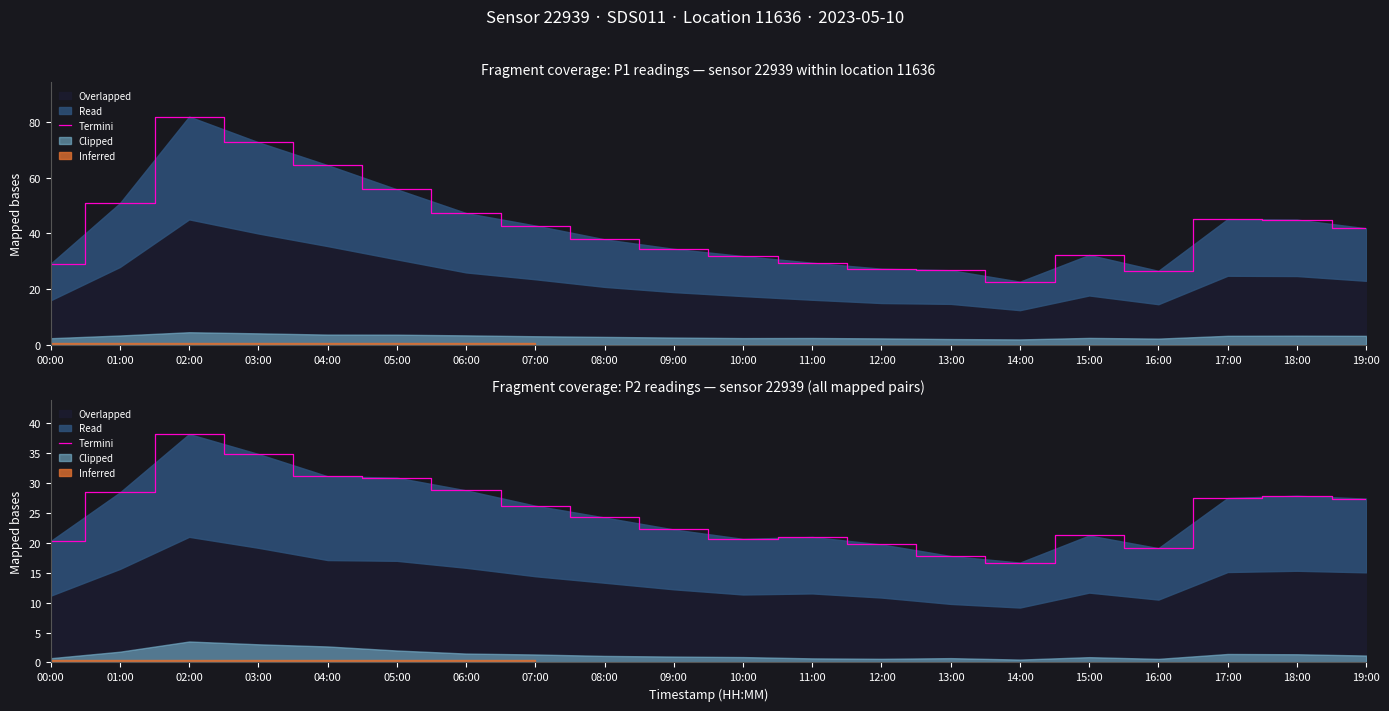

Reading left to right, transcribe all the data shown in this chart.

20.3	28.4	38.1	34.8	31.1	30.9	28.7	26.2	24.2	22.2	20.6	20.9	19.7	17.8	16.7	21.2	19.1	27.4	27.8	27.4